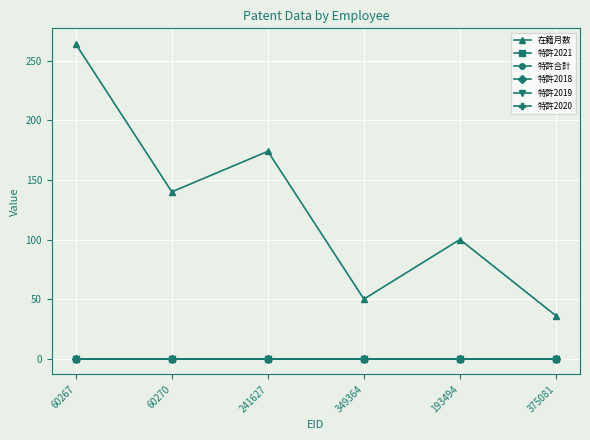

Is the value of 特許2019 at 375081 greater than the value of 特許合計 at 349364?

No